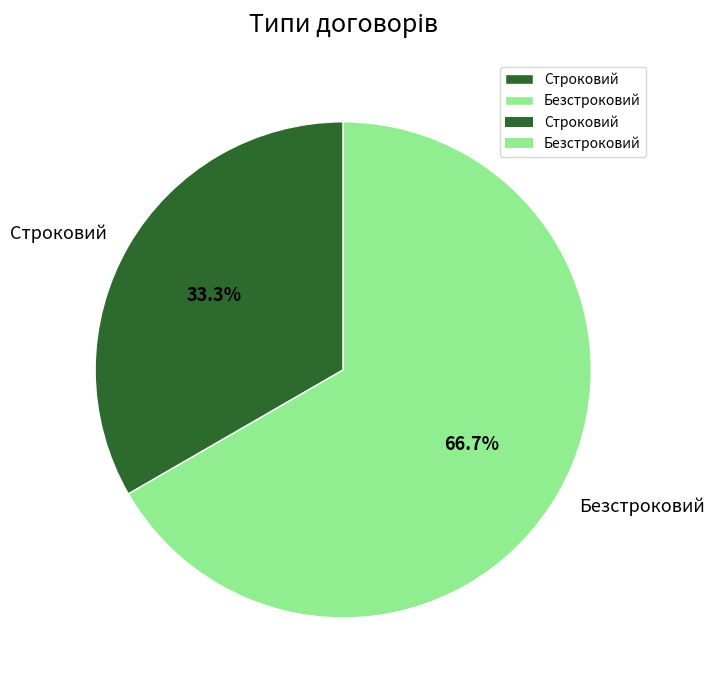

Is Строковий the majority of the pie?

No